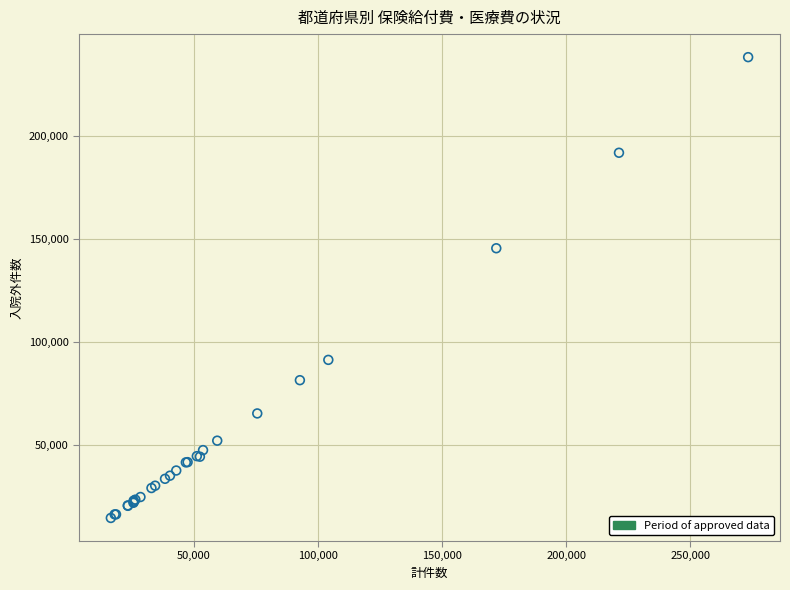

What Y value in the scatter plot is closest to 126323?

145408